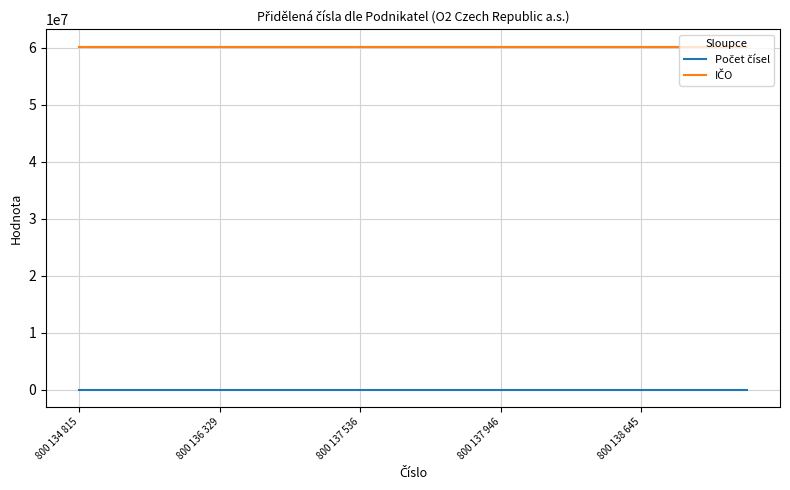

What is the maximum value shown in the chart?

60193336